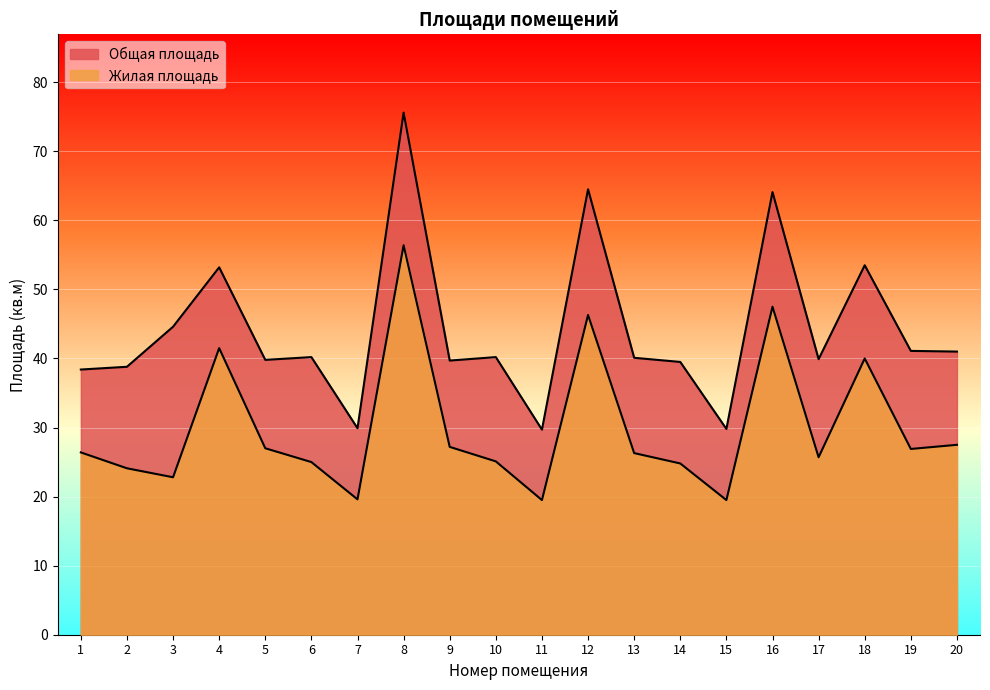

The value of Общая площадь at 20 is 17.7. True or false?

False